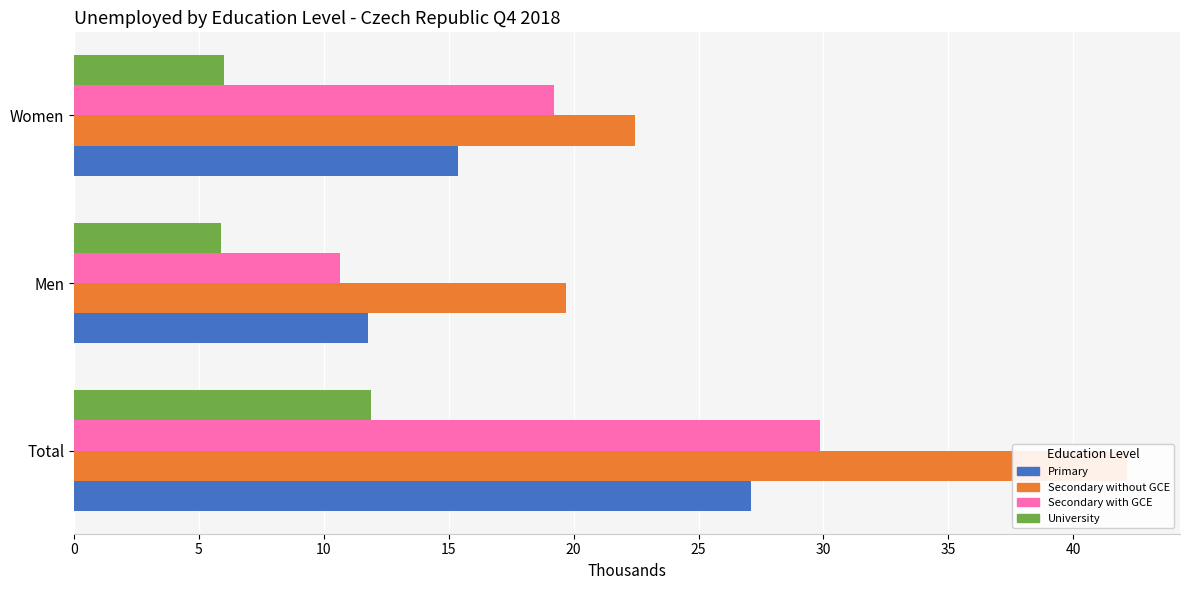

How many data points in University are less than 6?

1